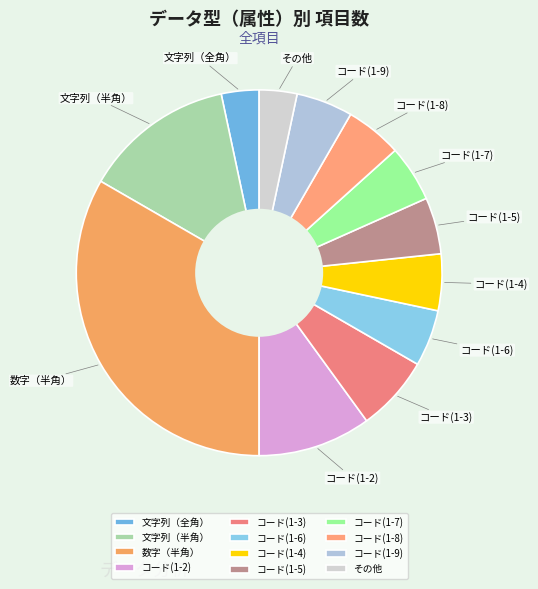

Is the sum of コード(1-5) and コード(1-8) greater than half?

No